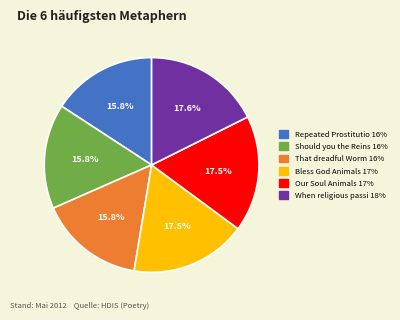

Is there a majority slice in this chart?

No